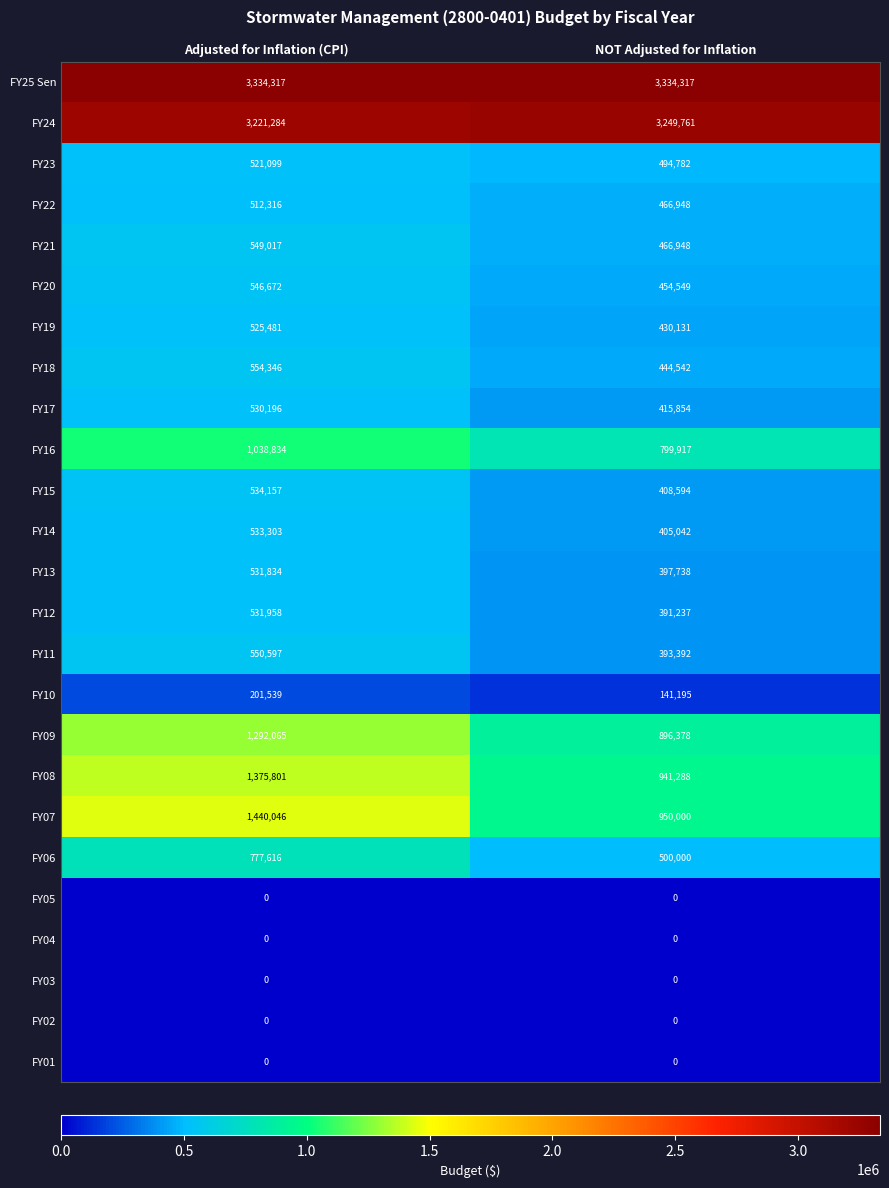

Which category has the highest value in the FY17 series?

Adjusted for Inflation (CPI)